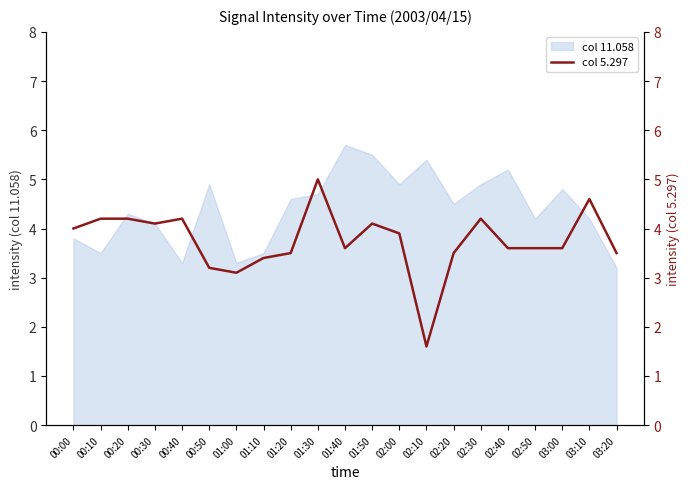

At which label does col 11.058 first exceed 4?

00:20